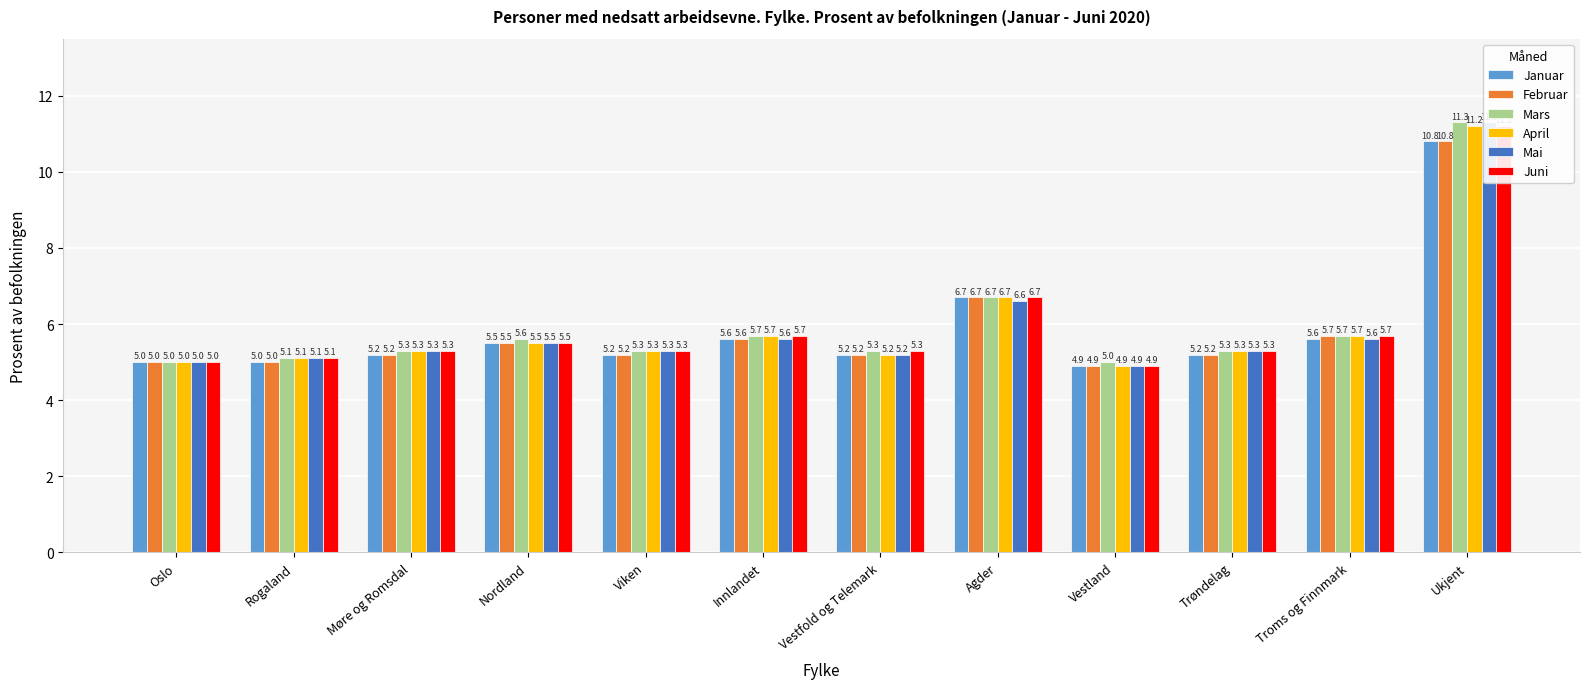

What is the sum of all Mars values?

71.3